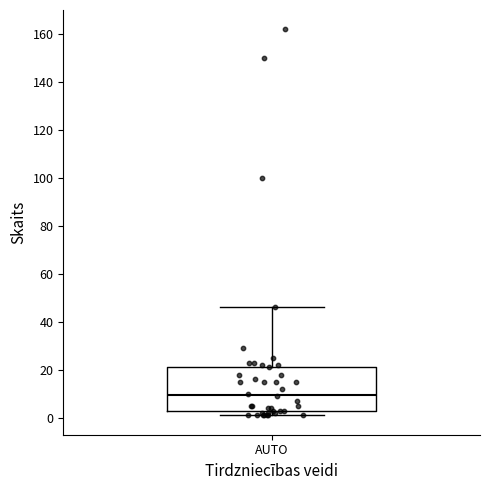

Transcribe this box plot: give where the median line is, the range the box spans, and where the two whiskers end, as read against the y-axis. The values are not printed on the chart, so give them approximately, as read against the axis.

median 10, box 2 to 22, whiskers 2 (just below the box's lower edge) to 46